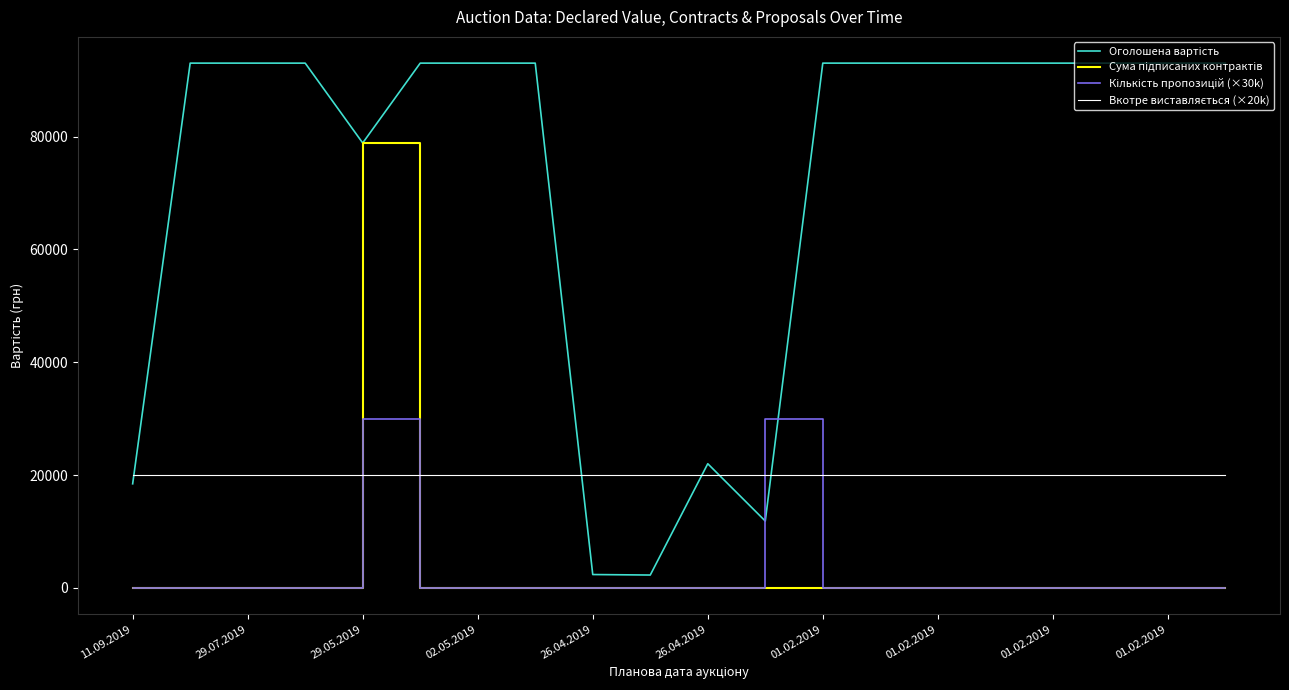

What is the maximum value shown in the chart?

93022.0